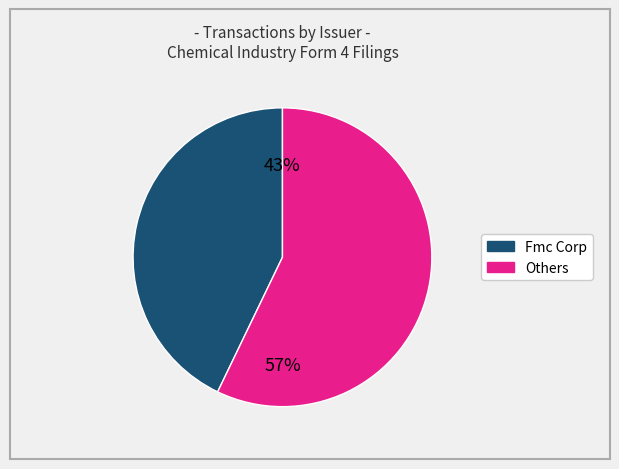

Does any single category account for the majority?

Yes